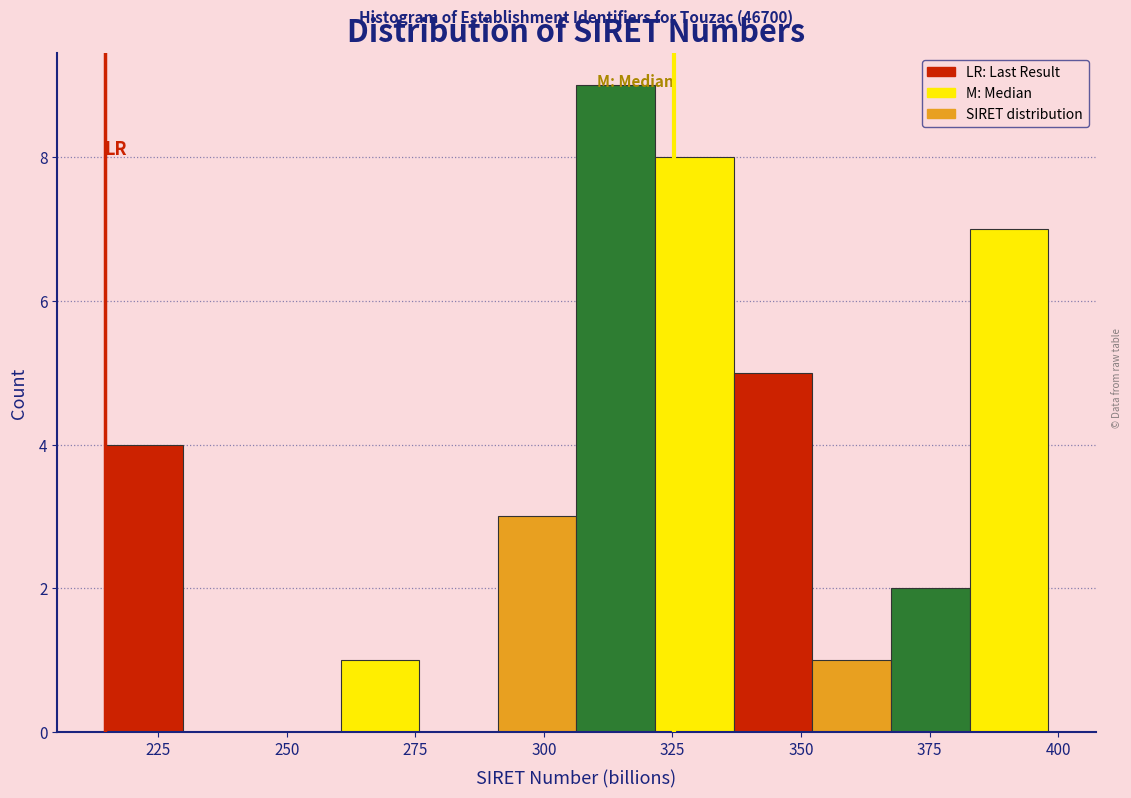

Read against the x-axis, roughly where is the centre of the tallest bar?

315